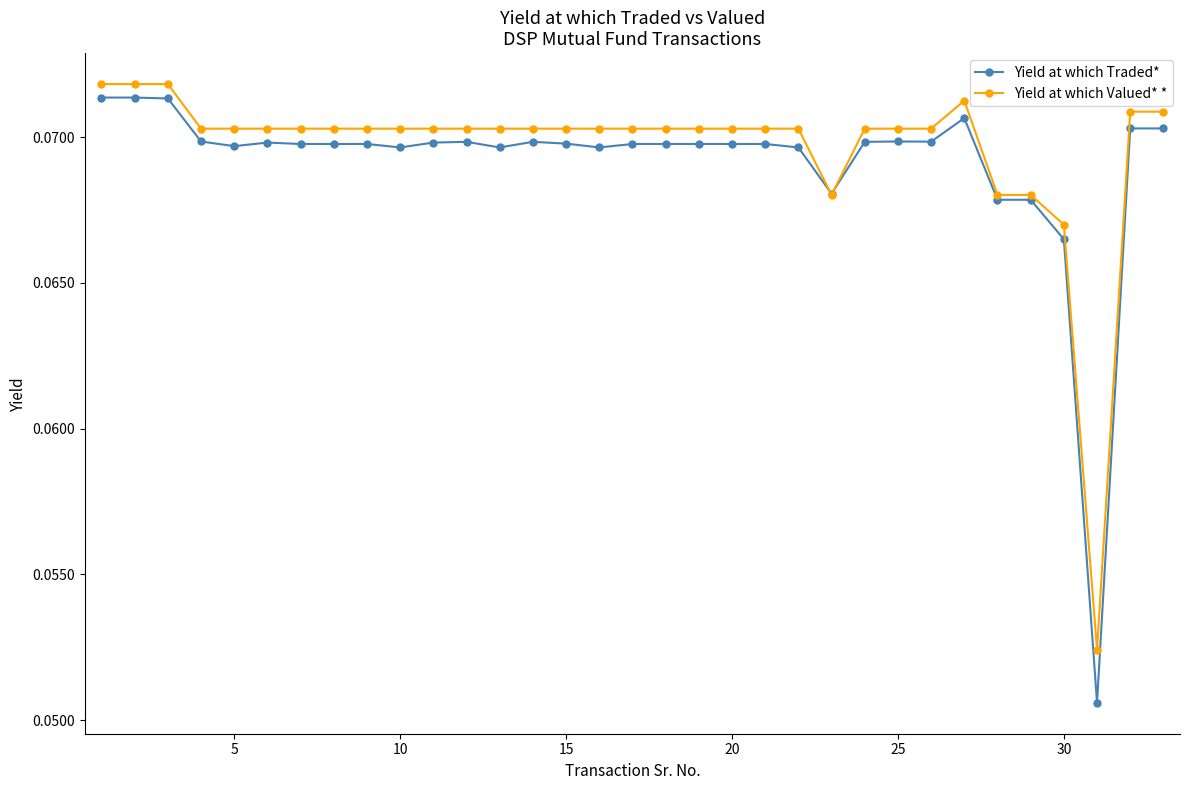

Count the Yield at which Valued* * values in the range 0 to 1.

33